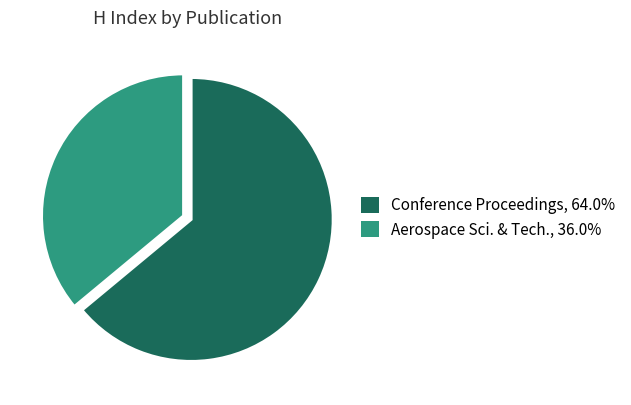

Count the number of slices in the pie.

2